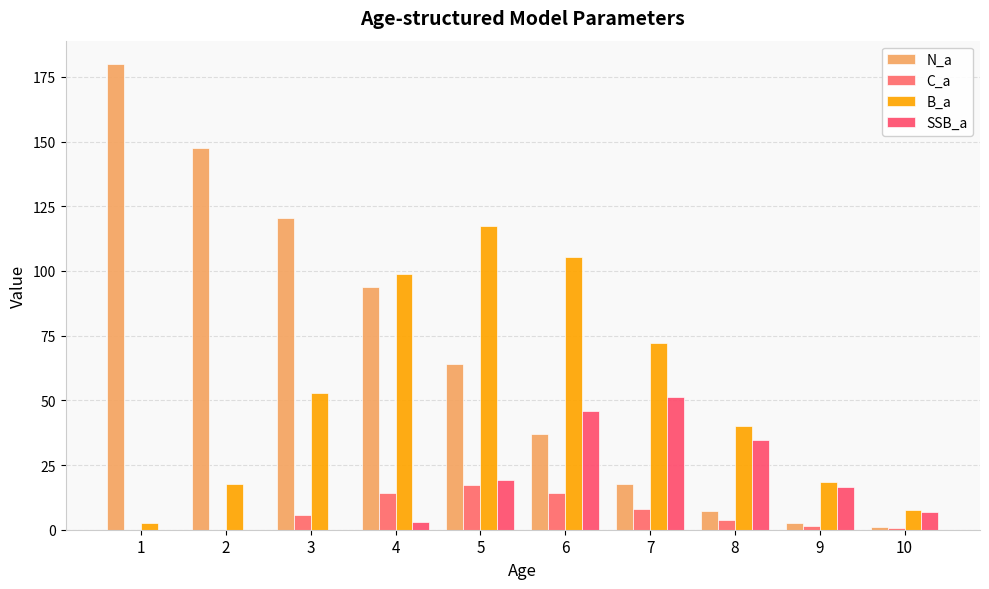

Reading left to right, list all the values displayed in this chart.

N_a: 180.0	147.4	120.7	93.6	64.0	37.0	17.7	7.4	2.7	0.9
C_a: 0.0	0.0	5.7	14.1	17.1	14.1	7.9	3.8	1.4	0.5
B_a: 2.4	17.7	52.8	98.9	117.6	105.3	72.3	40.3	18.6	7.5
SSB_a: 0.0	0.0	0.0	3.2	19.1	46.0	51.4	34.8	16.7	6.8